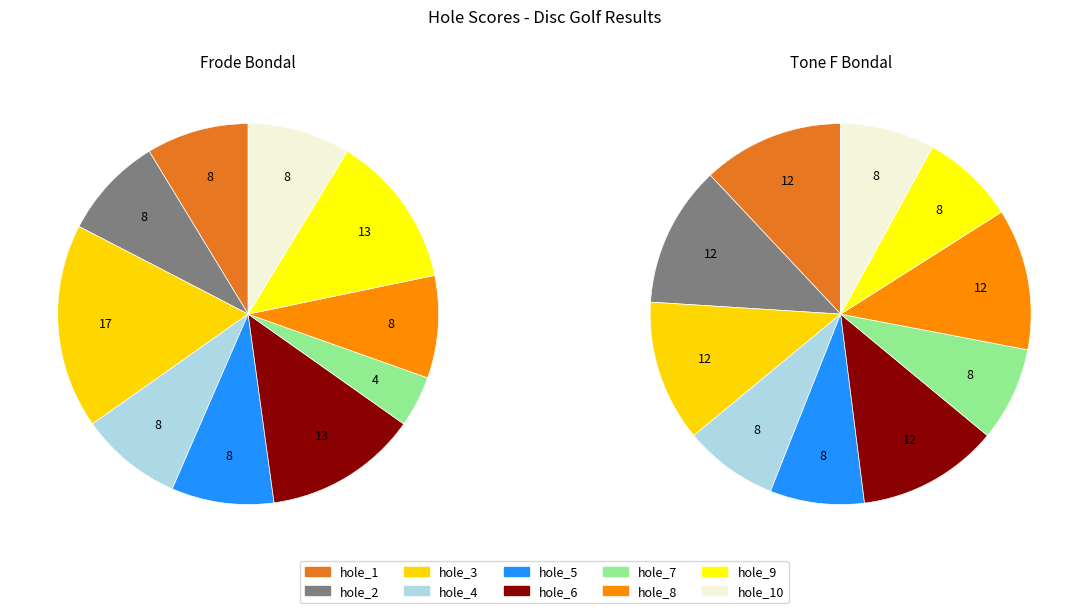

How many segments does this pie chart have?

10